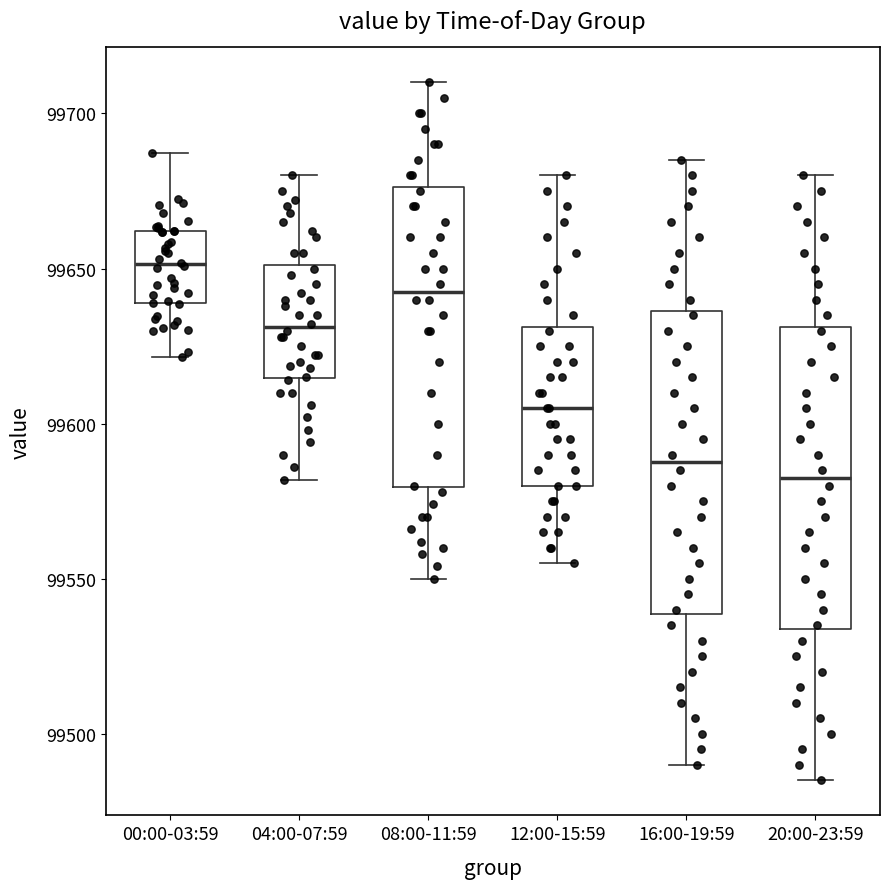

Which box has the lowest median line?

20:00-23:59